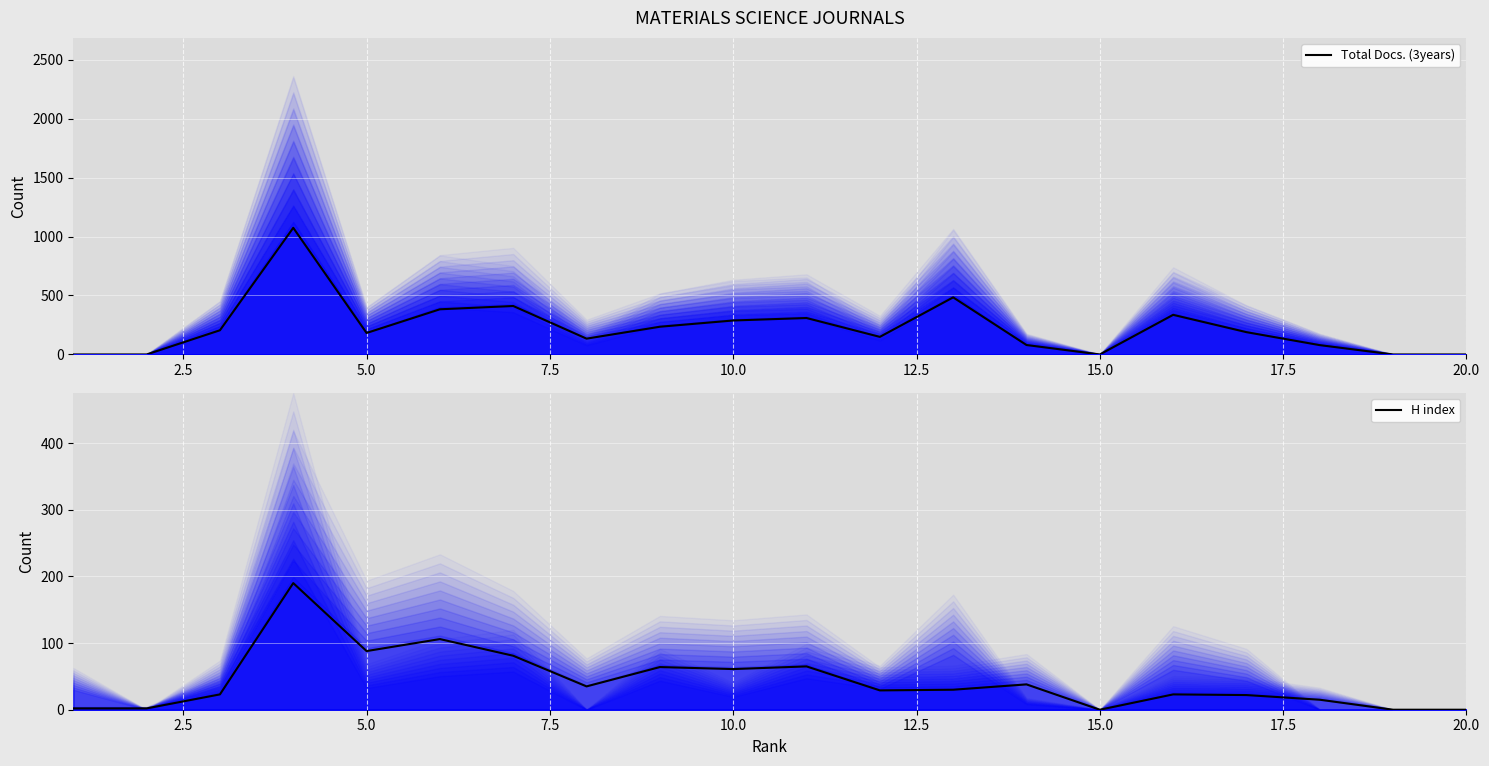

What is the highest value of the H index series?

190